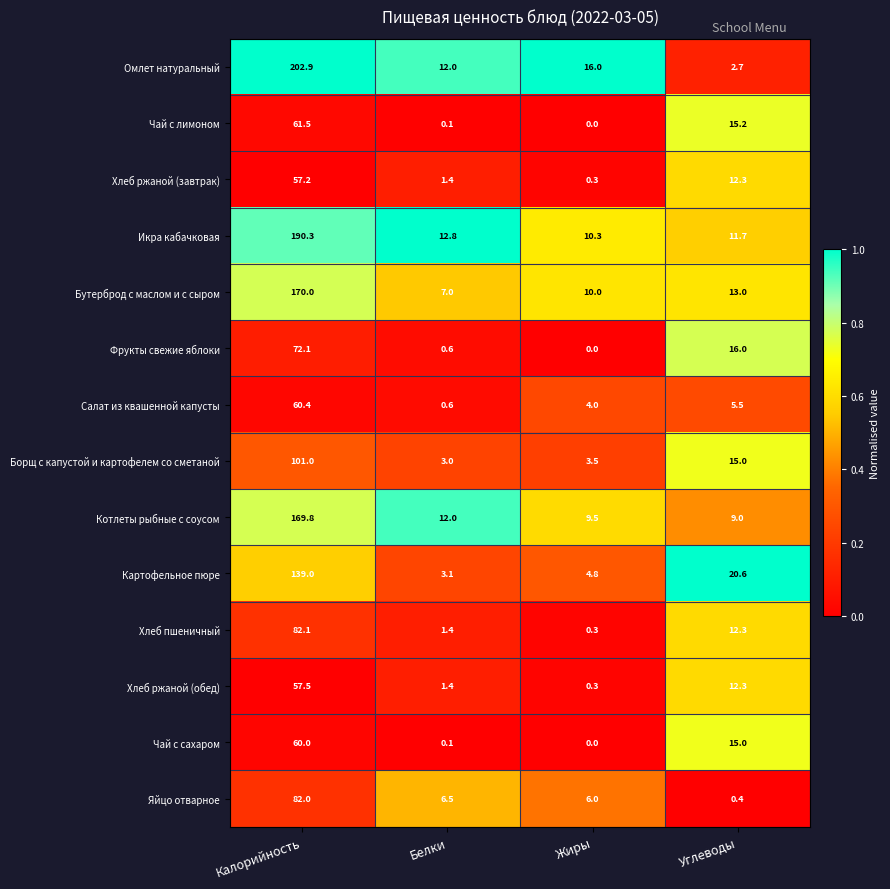

True or false: Хлеб ржаной (завтрак) has a value of 57.2 at Калорийность.

True